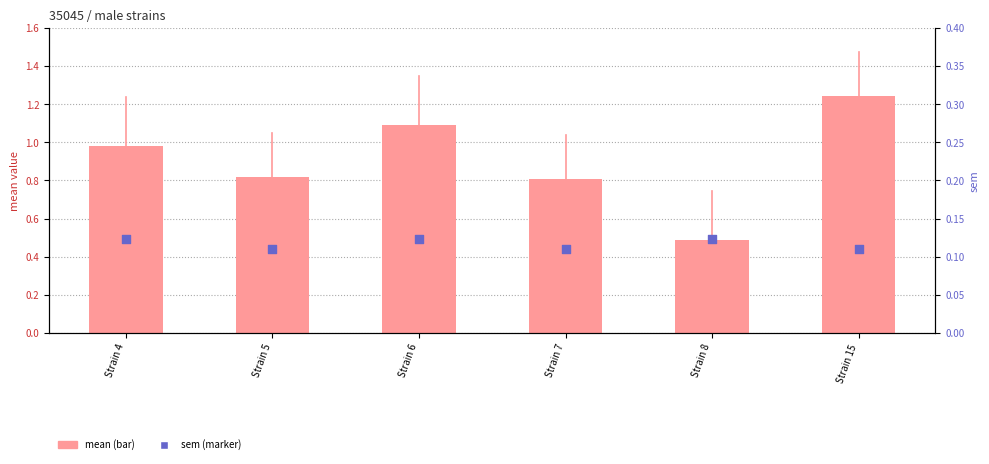

Is the value of sem at Strain 5 greater than the value of mean at Strain 5?

No